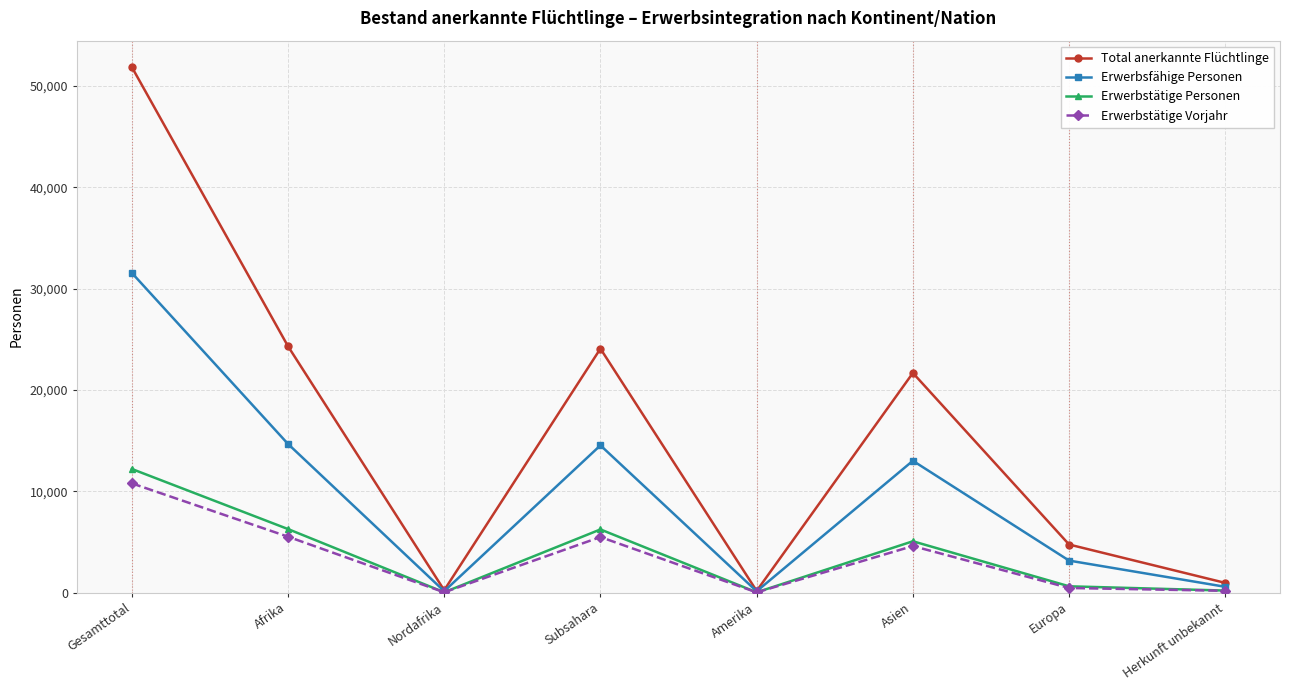

Which series has the largest range (max minus min)?

Total anerkannte Flüchtlinge